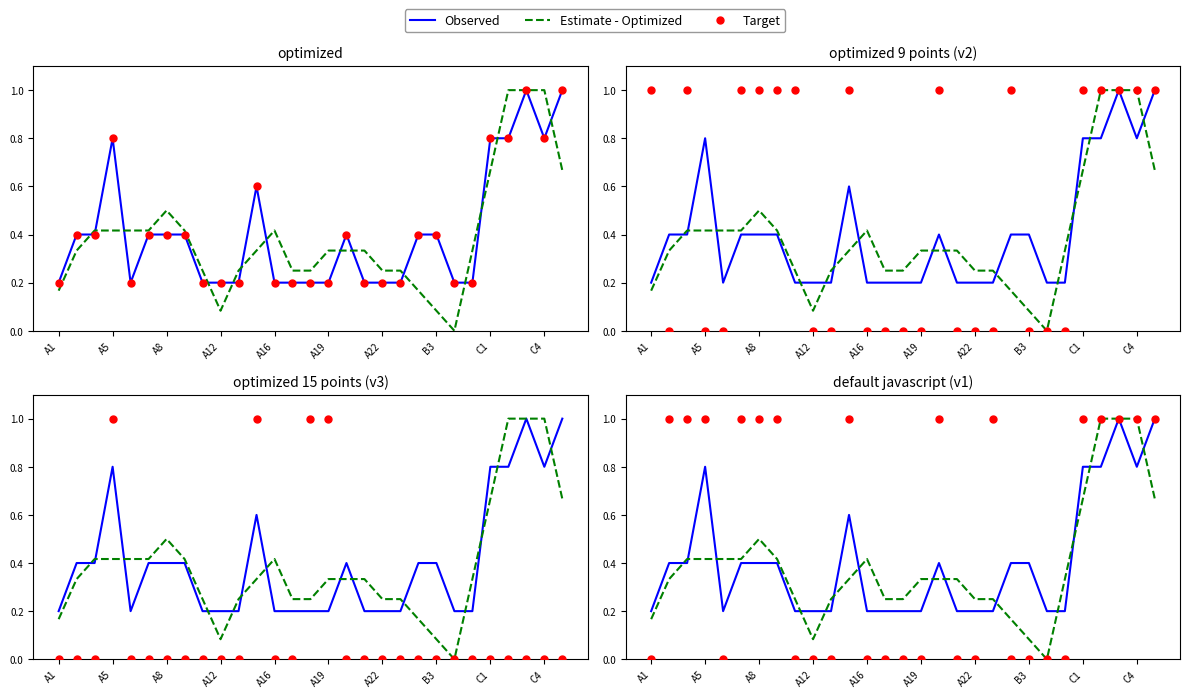

What are all the series names shown in the legend?

Observed, Estimate - Optimized, Target